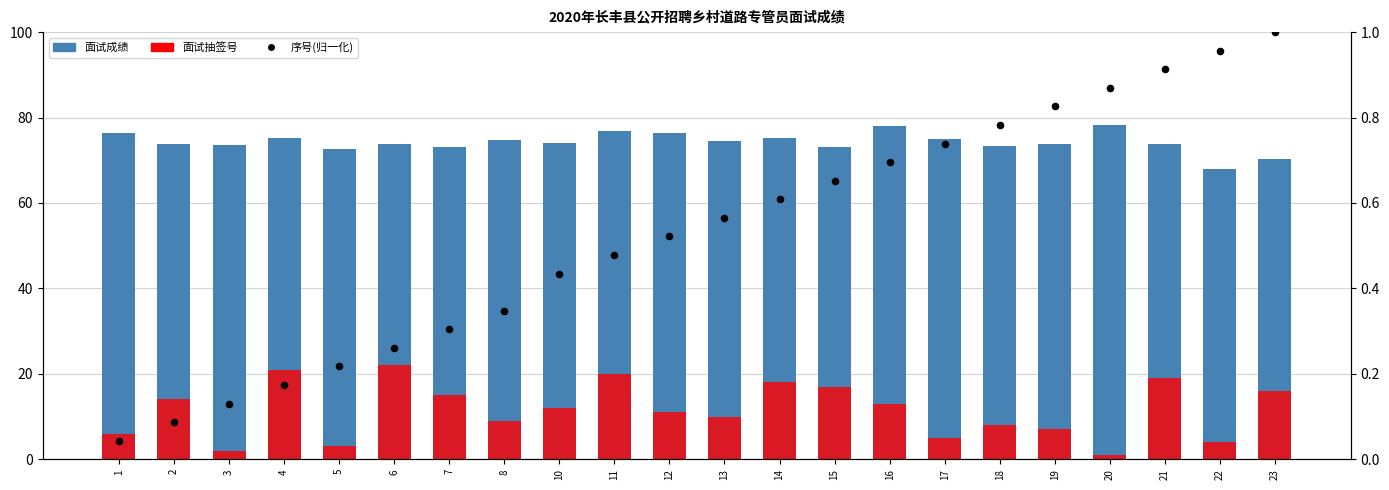

Which series has the largest total across all categories?

面试成绩